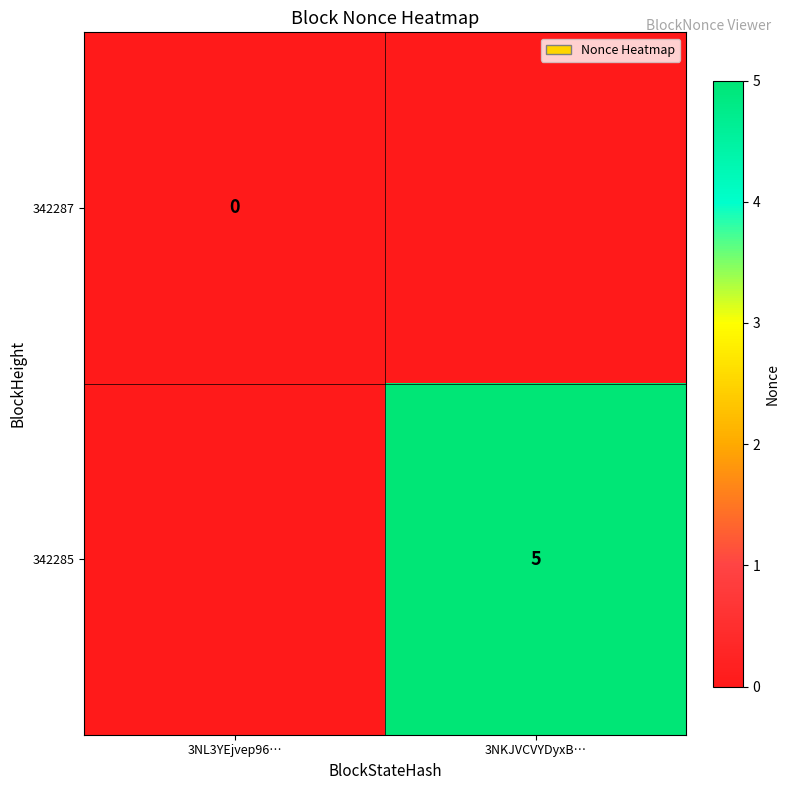

How many data points does each series have?

2